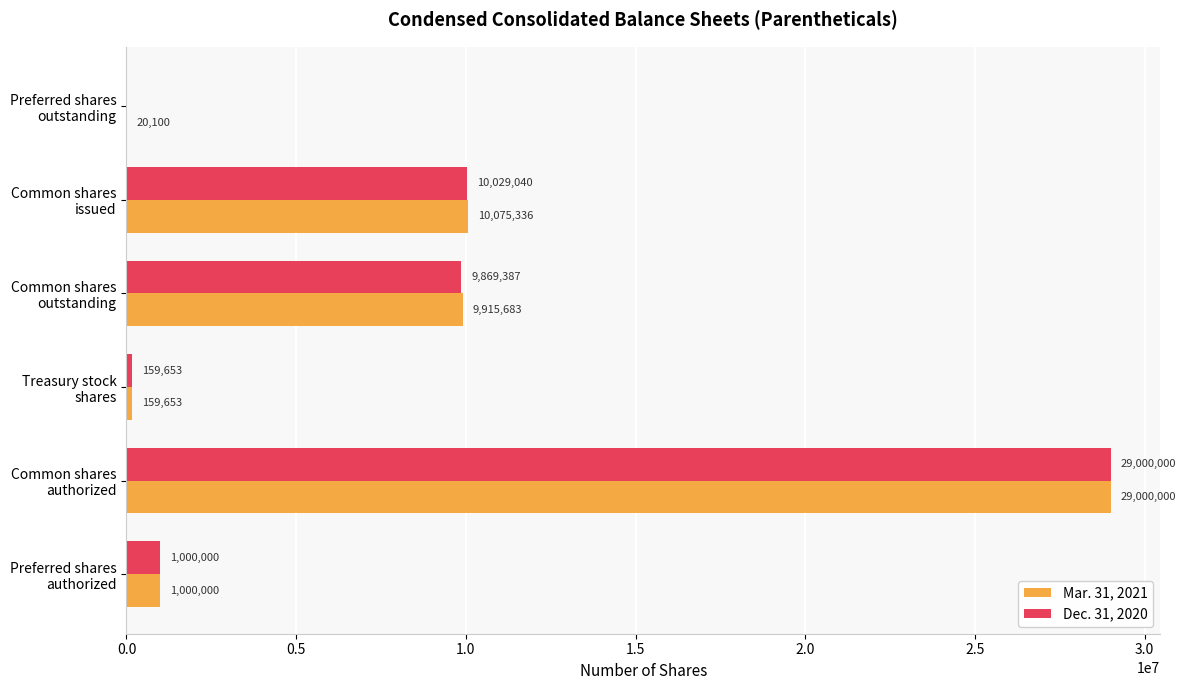

What is the highest value of the Dec. 31, 2020 series?

29000000